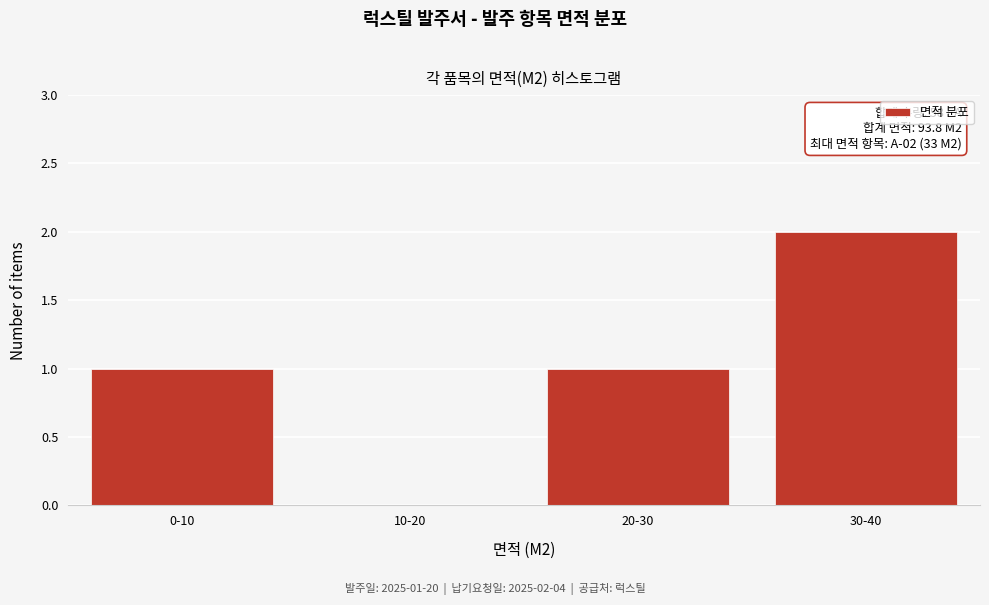

Reading left to right, list all the values displayed in this chart.

0-10=1	10-20=0	20-30=1	30-40=2